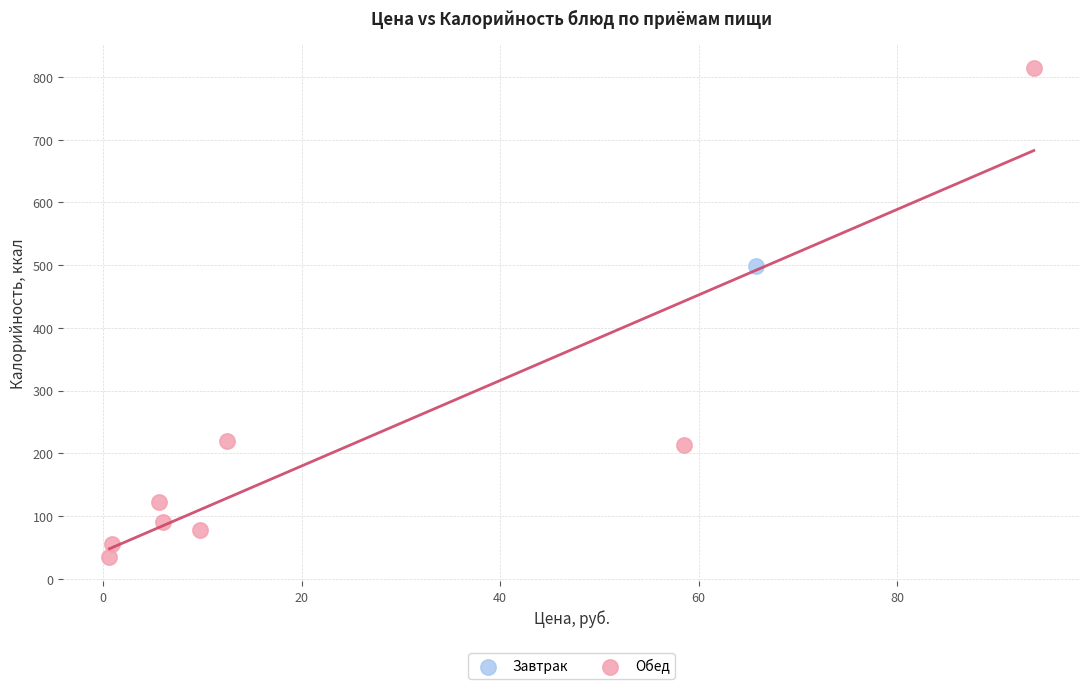

What are all the series names shown in the legend?

Завтрак, Обед